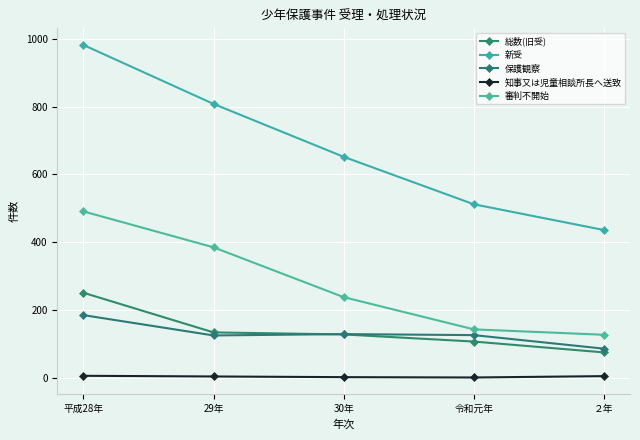

How many lines are shown in the chart?

5